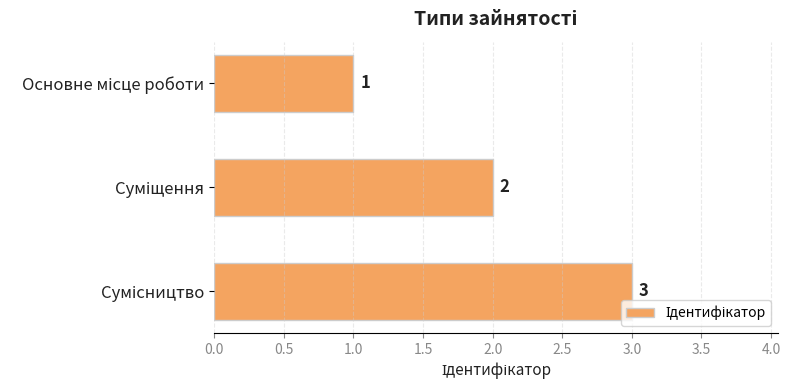

How many distinct data groups are displayed?

1